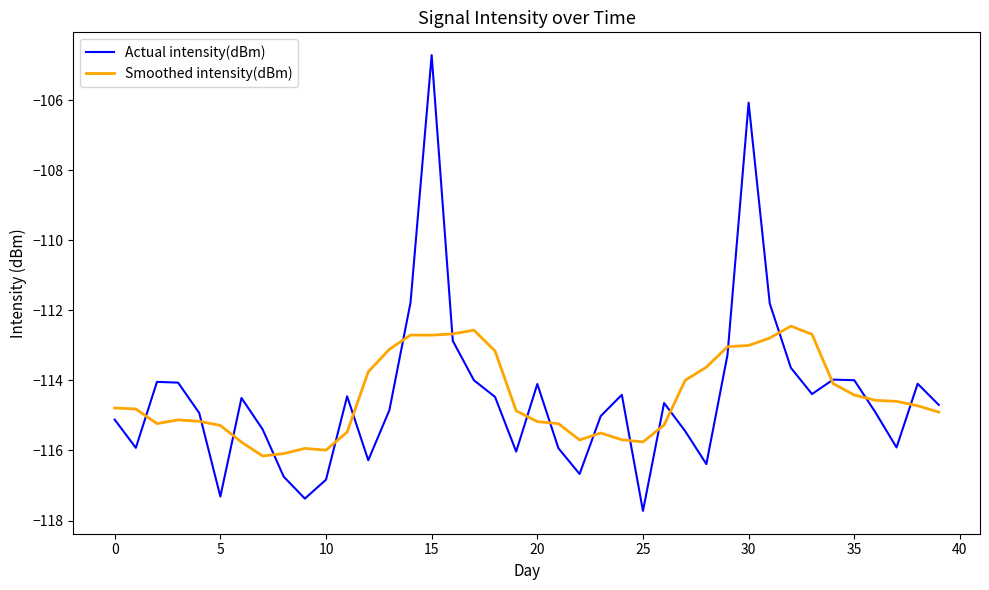

What is the highest value of the Actual intensity(dBm) series?

-104.7